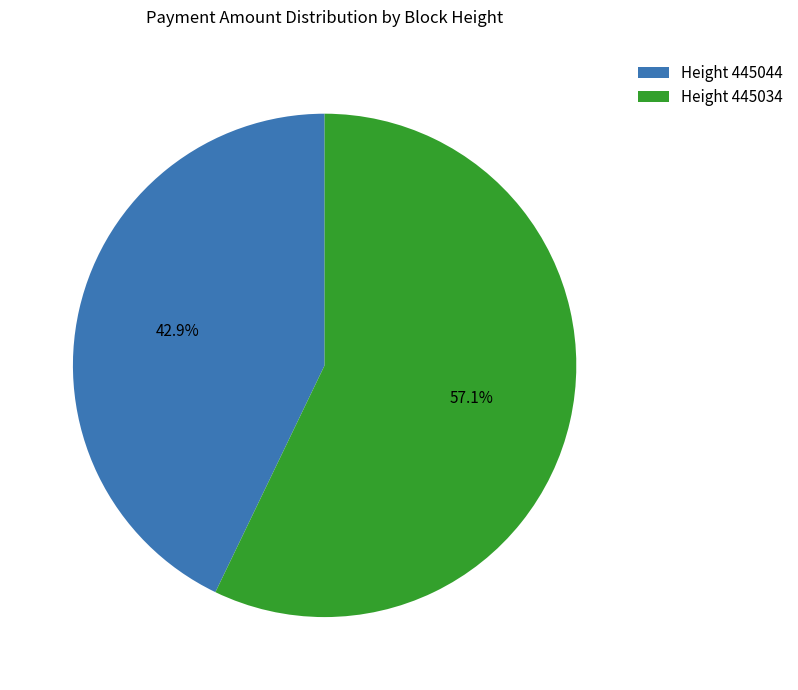

How many slices are in this pie chart?

2